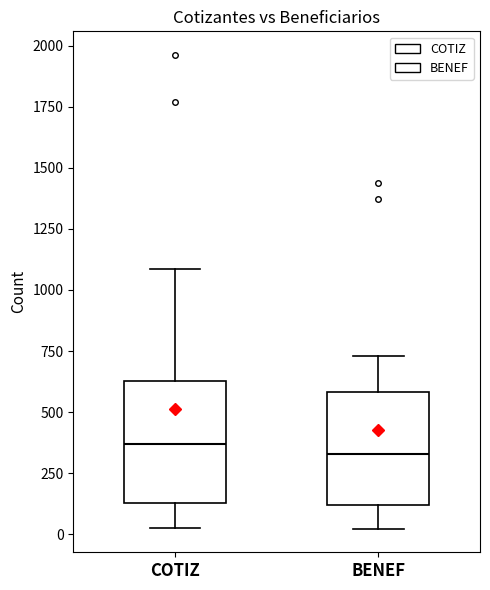

Where is the upper edge of the box for BENEF on the y-axis? The values are not printed on the chart, so give them approximately, as read against the axis.

600